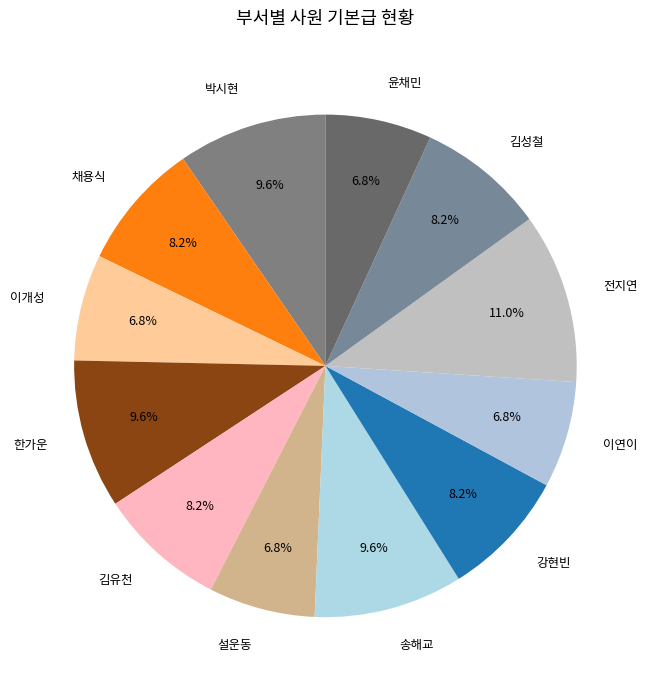

How many slices are in this pie chart?

12